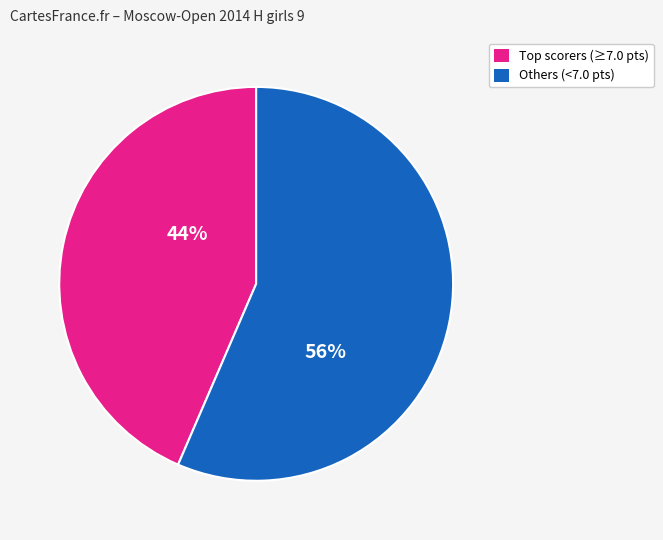

Is there any slice that represents more than half of the pie?

Yes